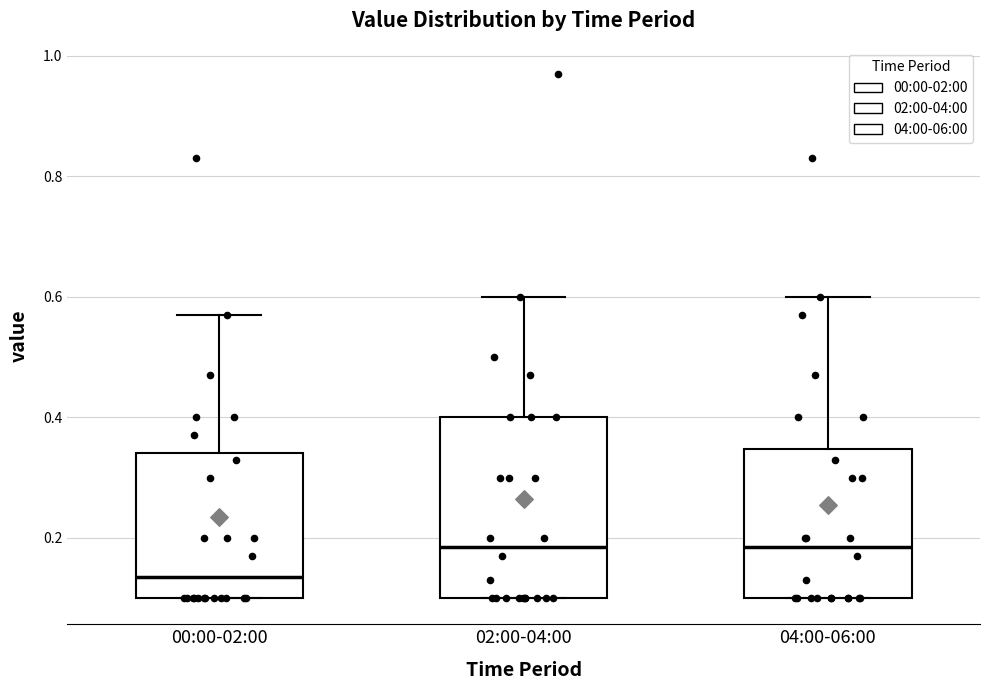

Reading left to right, read every box against the y-axis: the position of its median line, the range the box covers, and the ends of its whiskers. The values are not printed on the chart, so give them approximately, as read against the axis.

00:00-02:00: median 0.14, box 0.10 to 0.34, whiskers 0.10 to 0.58
02:00-04:00: median 0.18, box 0.10 to 0.40, whiskers 0.10 to 0.60
04:00-06:00: median 0.18, box 0.10 to 0.34, whiskers 0.10 to 0.60